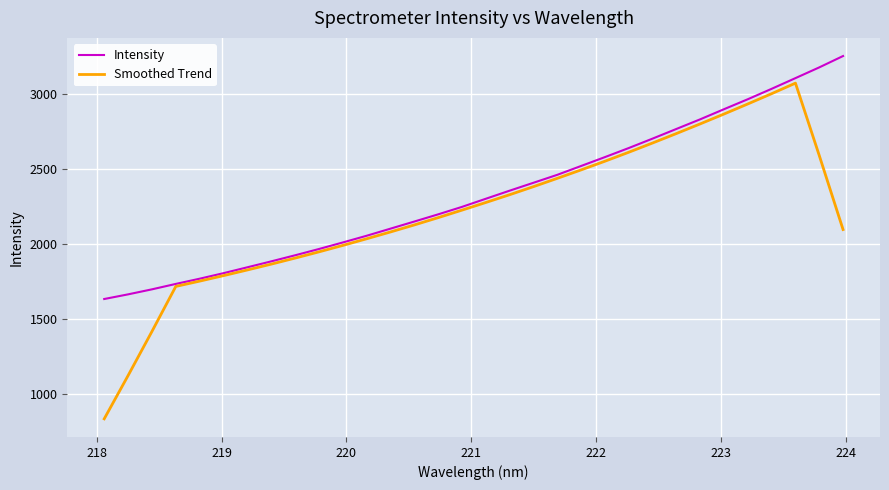

How many lines are shown in the chart?

2